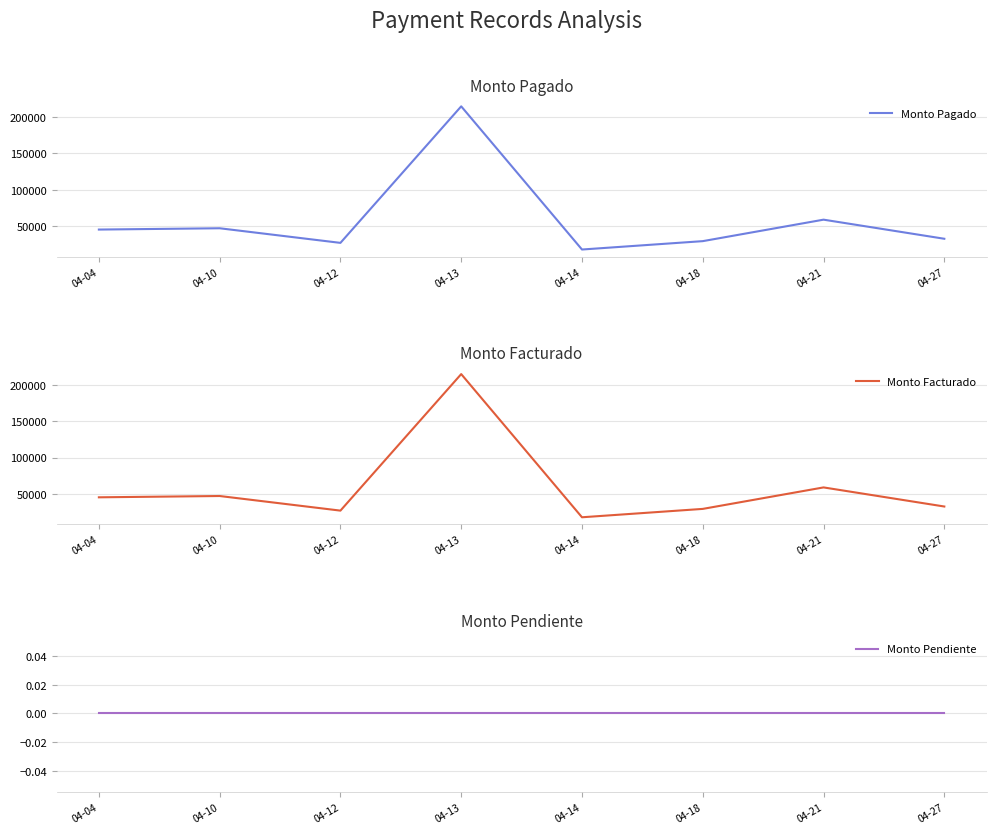

What is the value of the Monto Facturado point at the 3rd from the left?

27124.1